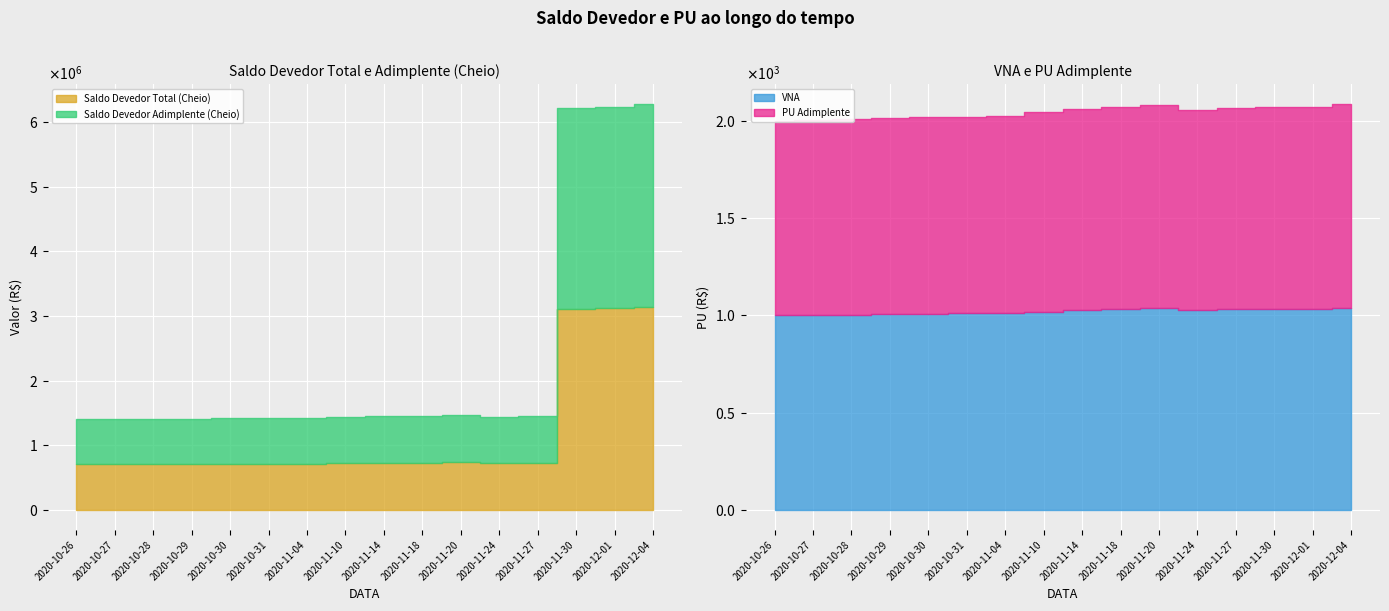

Rank the series by their maximum value, from lowest to highest.

VNA, PU Adimplente, Saldo Devedor Total (Cheio), Saldo Devedor Adimplente (Cheio)